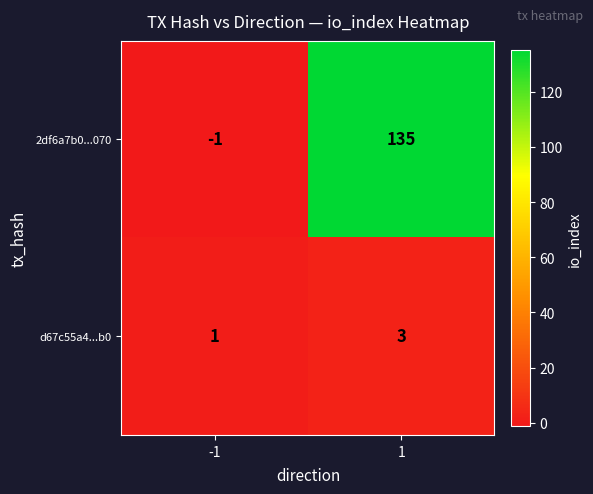

What is the greatest value displayed?

135